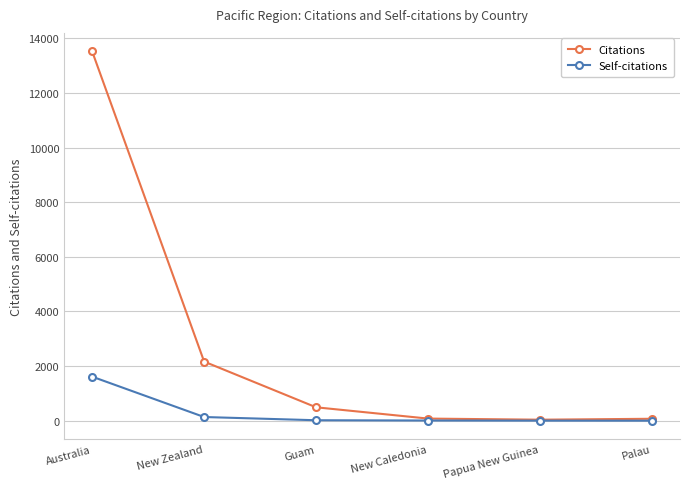

What is the total value across all series at Australia?

15137